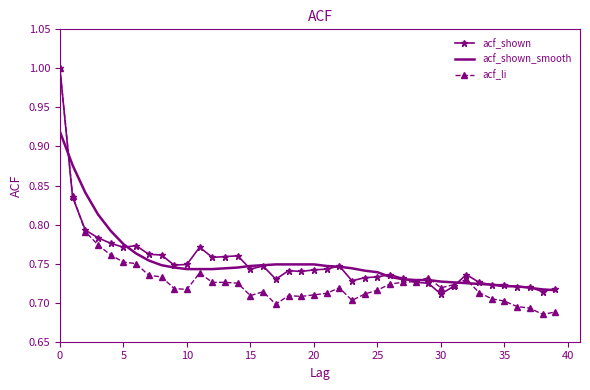

Which series has the largest range (max minus min)?

acf_li